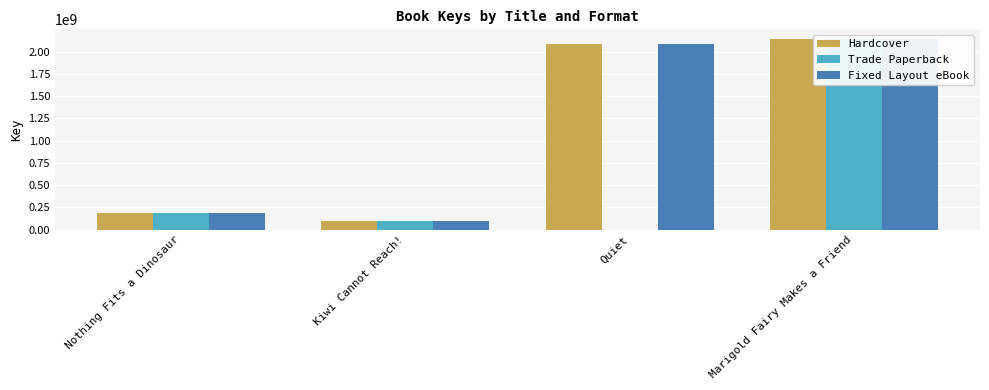

What is the difference between the second highest and second lowest values in the Trade Paperback series?

81226336